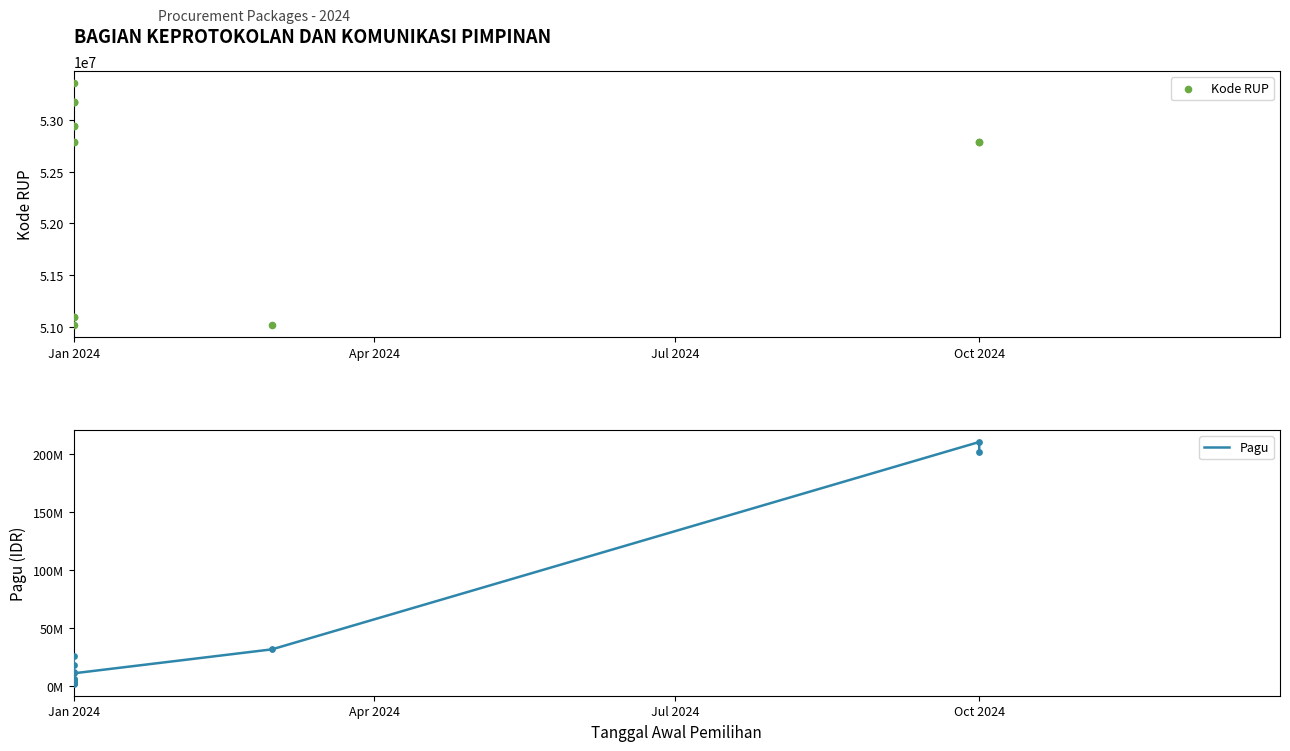

Which series contains the lowest Y value?

Pagu